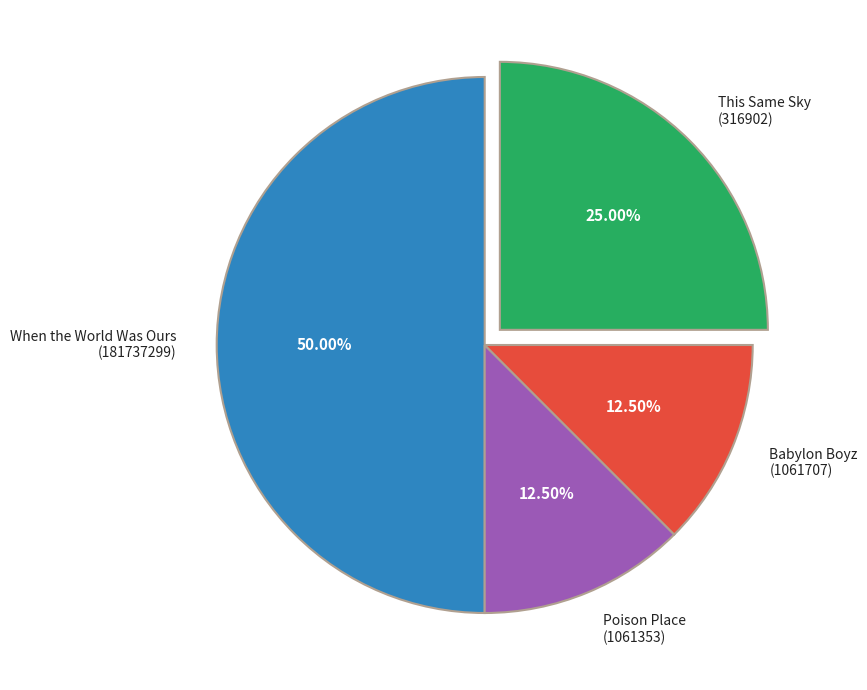

Is the sum of This Same Sky (316902) and Poison Place (1061353) greater than half?

No